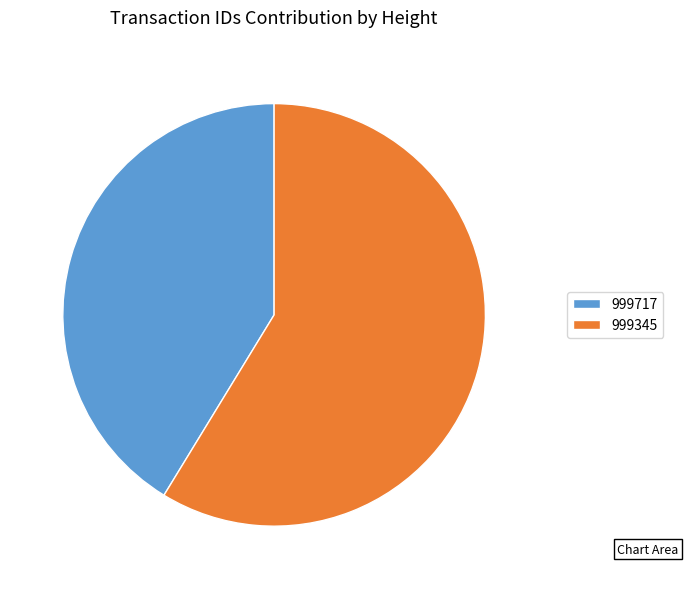

Is the sum of 999345 and 999717 greater than half?

Yes